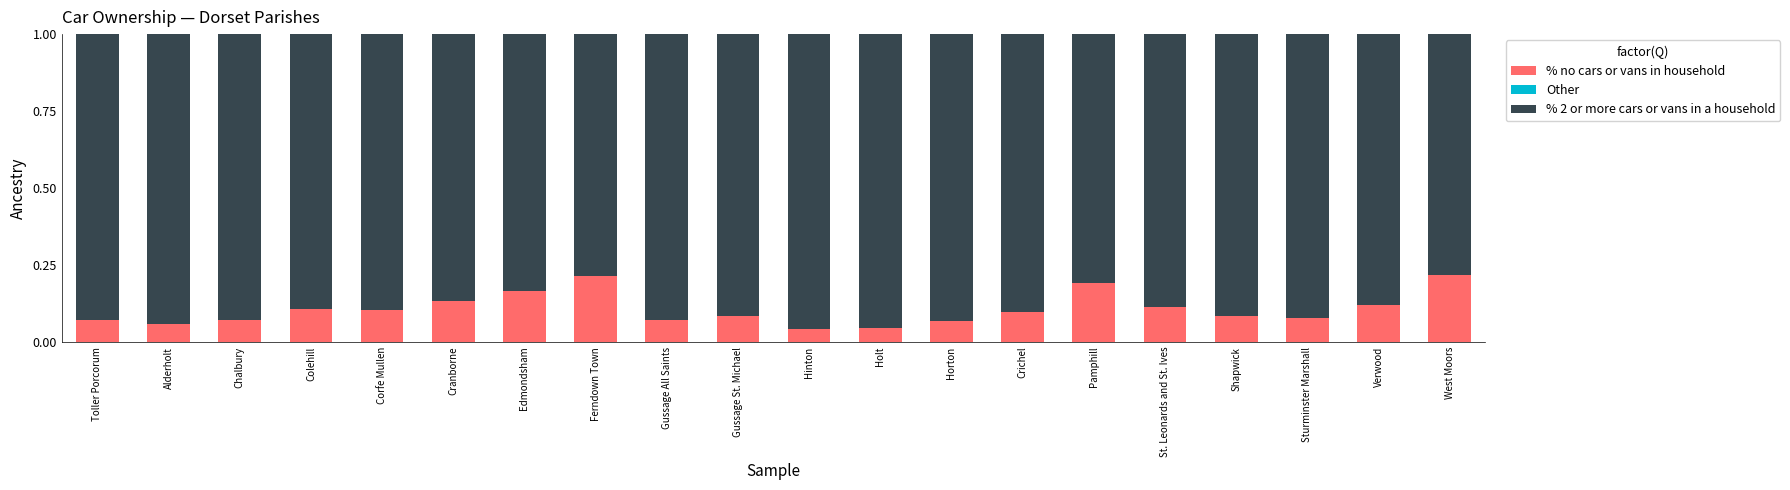

The value of % no cars or vans in household at Gussage All Saints is 0.1. True or false?

True